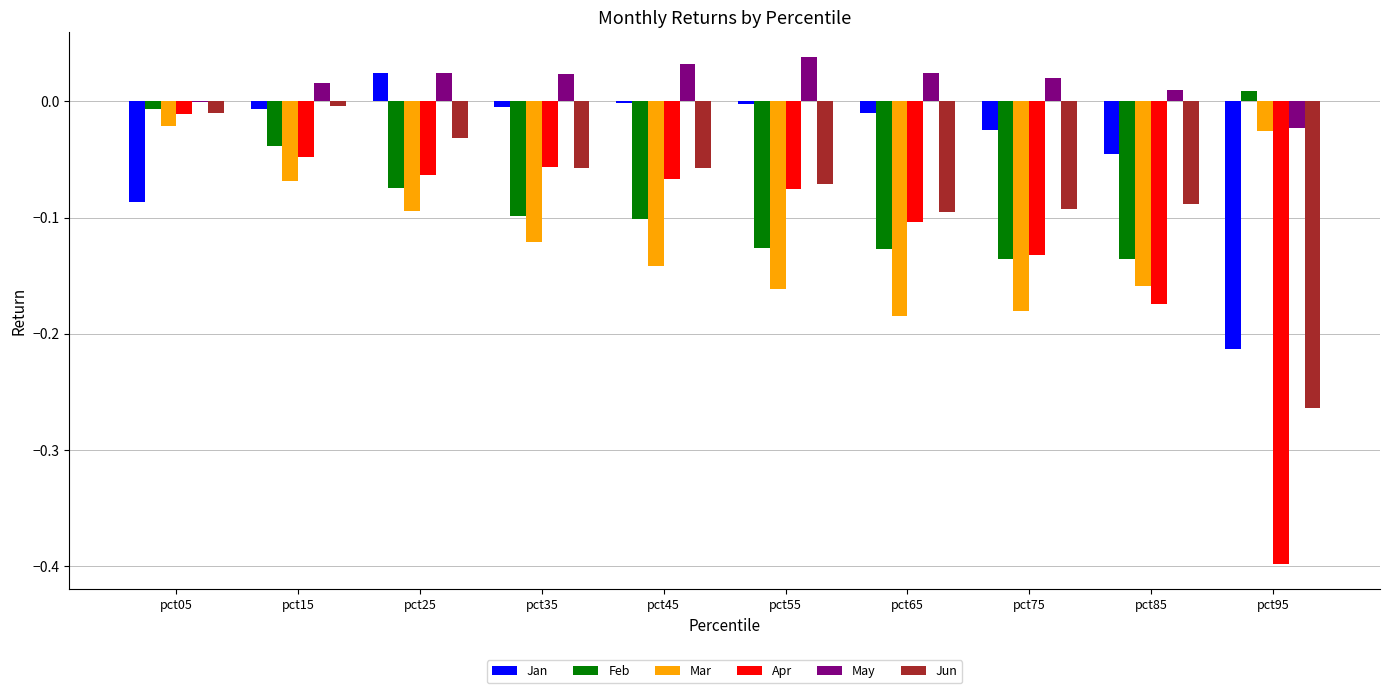

Which series changed the most between pct45 and pct95?

Apr